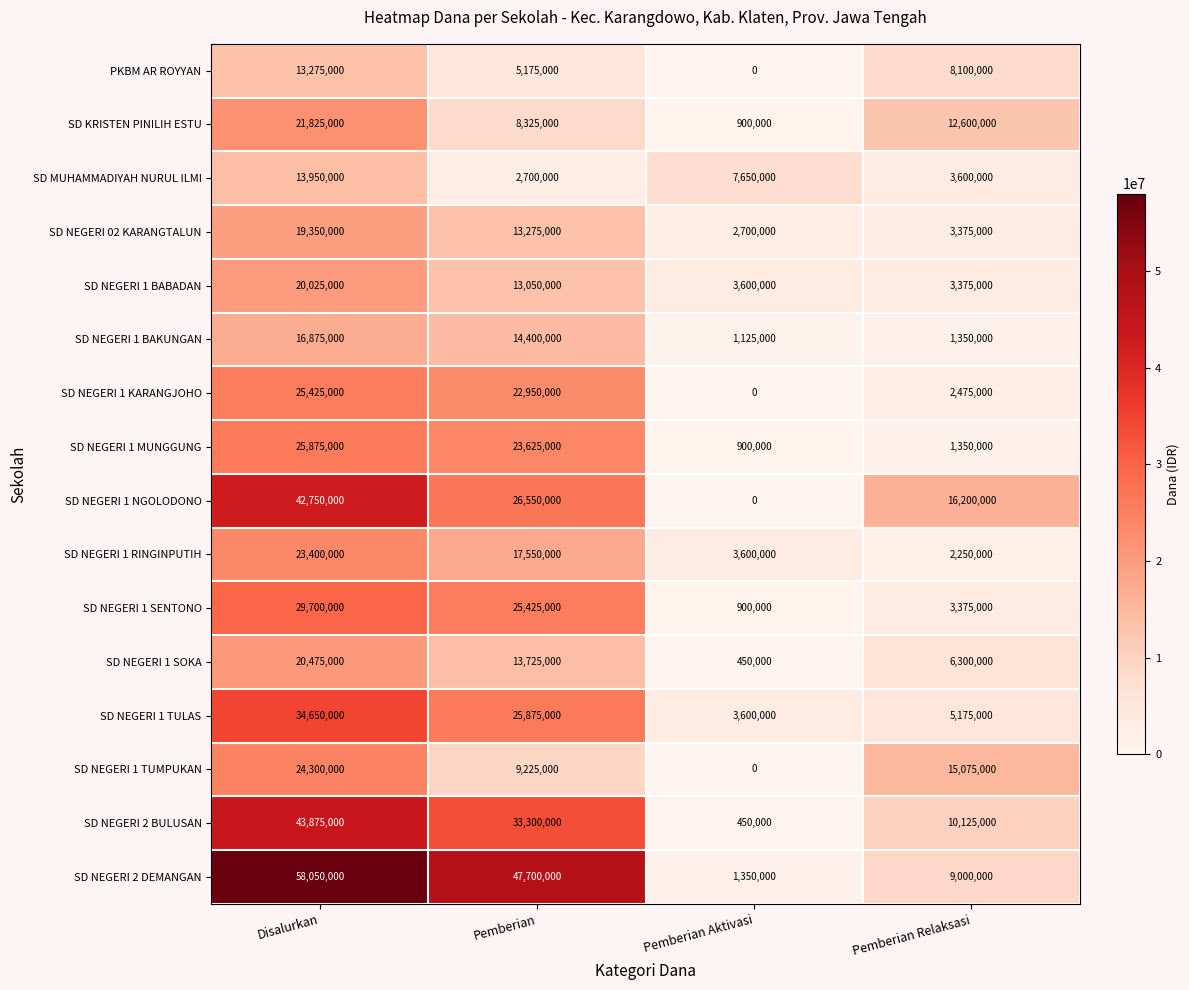

Rank the series by their maximum value, from highest to lowest.

SD NEGERI 2 DEMANGAN, SD NEGERI 2 BULUSAN, SD NEGERI 1 NGOLODONO, SD NEGERI 1 TULAS, SD NEGERI 1 SENTONO, SD NEGERI 1 MUNGGUNG, SD NEGERI 1 KARANGJOHO, SD NEGERI 1 TUMPUKAN, SD NEGERI 1 RINGINPUTIH, SD KRISTEN PINILIH ESTU, SD NEGERI 1 SOKA, SD NEGERI 1 BABADAN, SD NEGERI 02 KARANGTALUN, SD NEGERI 1 BAKUNGAN, SD MUHAMMADIYAH NURUL ILMI, PKBM AR ROYYAN